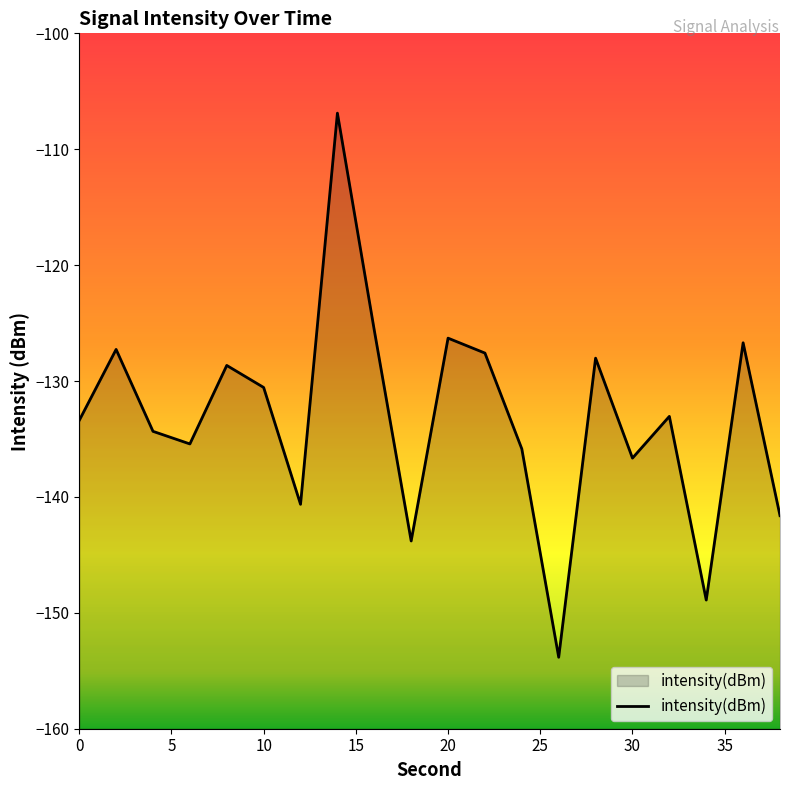

The value at 0 is -133.4. True or false?

True